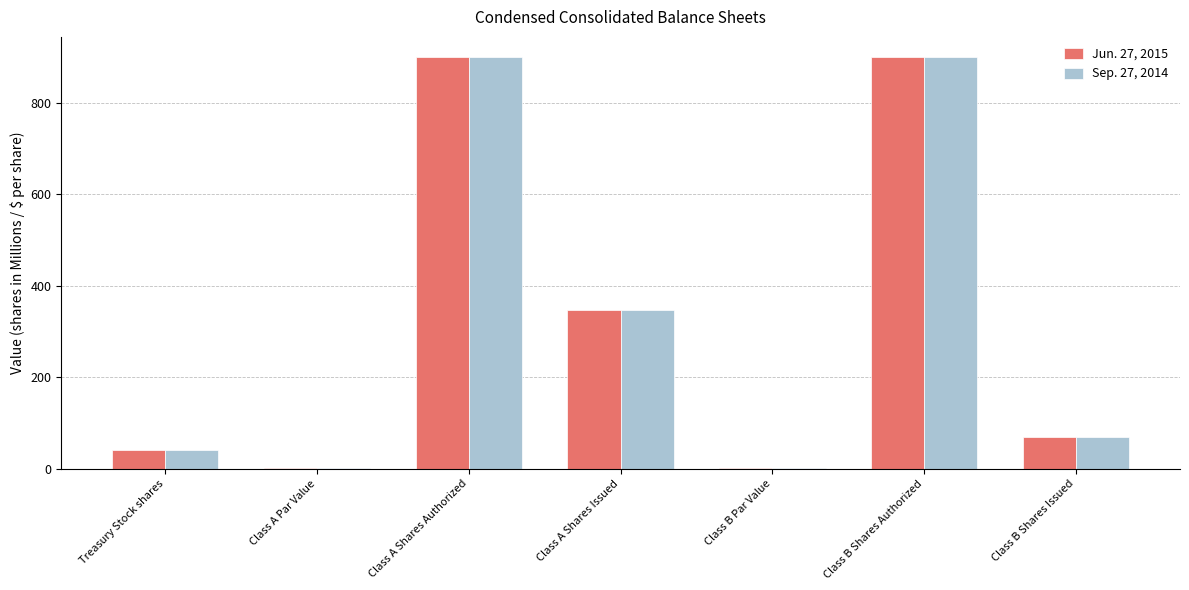

What is the highest value of the Sep. 27, 2014 series?

900.0